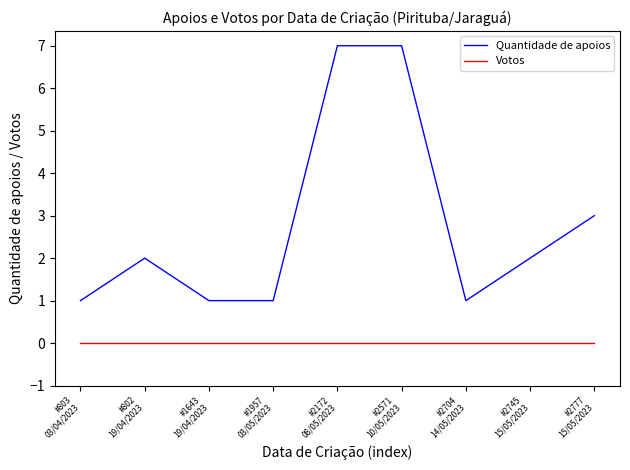

What are all the series names shown in the legend?

Quantidade de apoios, Votos